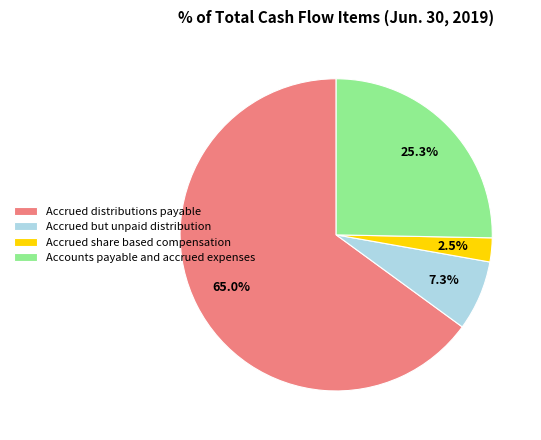

How many slices are in this pie chart?

4